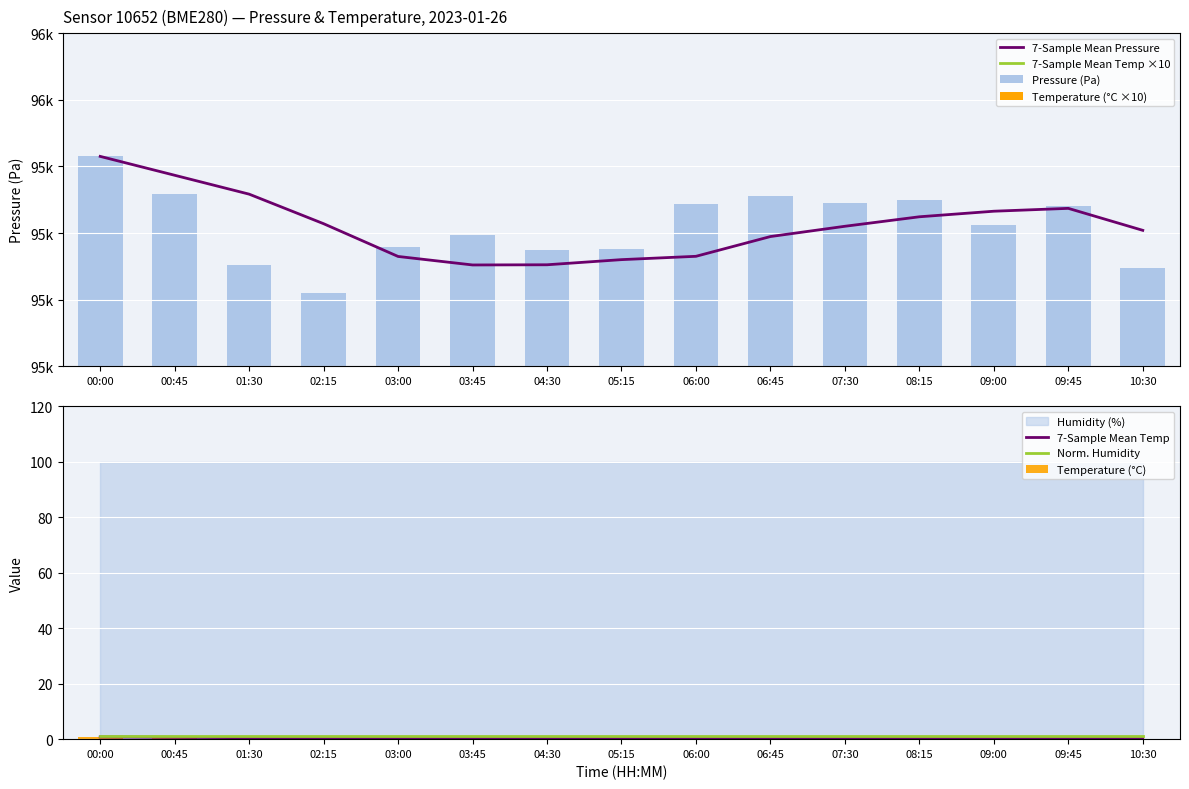

The value of temperature at 09:00 is 4.5. True or false?

True